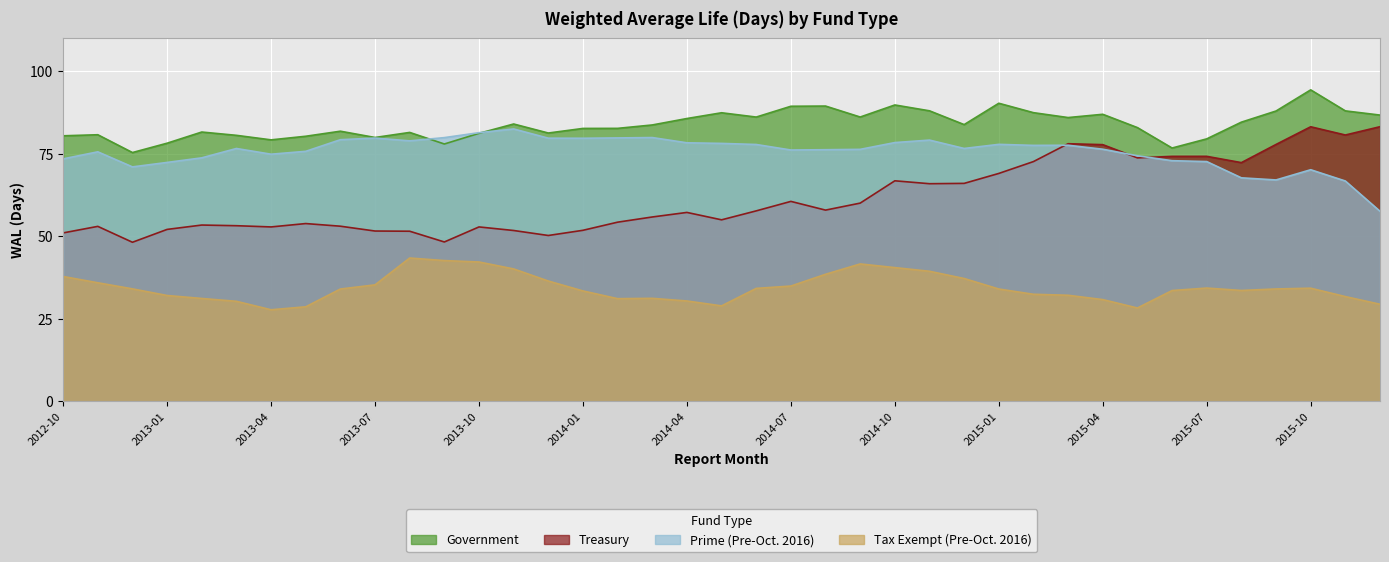

Reading left to right, list all the values displayed in this chart.

Government: 80.4	80.7	75.3	78.2	81.5	80.5	79.2	80.3	81.8	79.9	81.4	77.9	81.2	84.0	81.2	82.6	82.7	83.7	85.6	87.4	86.1	89.3	89.4	86.1	89.7	88.0	83.8	90.2	87.4	85.9	86.9	82.9	76.7	79.5	84.5	87.9	94.3	87.9	86.7
Treasury: 51.0	53.0	48.2	52.1	53.4	53.2	52.8	53.8	53.0	51.6	51.5	48.3	52.8	51.7	50.2	51.8	54.3	55.8	57.2	55.0	57.7	60.5	57.9	60.0	66.8	65.9	66.0	69.0	72.6	78.0	77.7	73.7	74.2	74.2	72.3	77.8	83.1	80.6	83.2
Prime (Pre-Oct. 2016): 73.4	75.5	71.0	72.3	73.7	76.6	74.8	75.7	79.2	79.7	78.9	79.8	81.3	82.5	79.7	79.7	79.8	79.9	78.3	78.1	77.8	76.1	76.2	76.3	78.3	79.1	76.6	77.8	77.5	77.5	76.3	74.3	72.9	72.6	67.7	67.0	70.1	66.7	57.6
Tax Exempt (Pre-Oct. 2016): 37.8	35.9	34.1	32.1	31.2	30.3	27.8	28.6	34.0	35.3	43.4	42.6	42.2	40.1	36.5	33.5	31.1	31.2	30.4	28.9	34.2	34.9	38.5	41.6	40.5	39.4	37.2	34.0	32.4	32.1	30.8	28.3	33.6	34.3	33.6	34.0	34.3	31.7	29.4